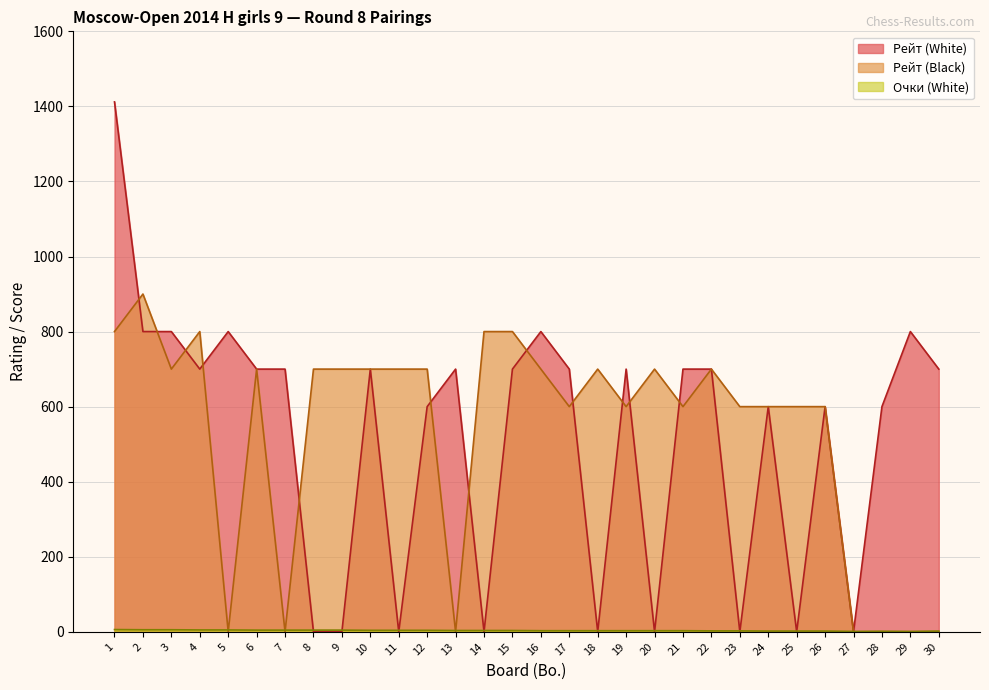

What is the value of the Очки (White) point at the 23rd from the left?

2.5